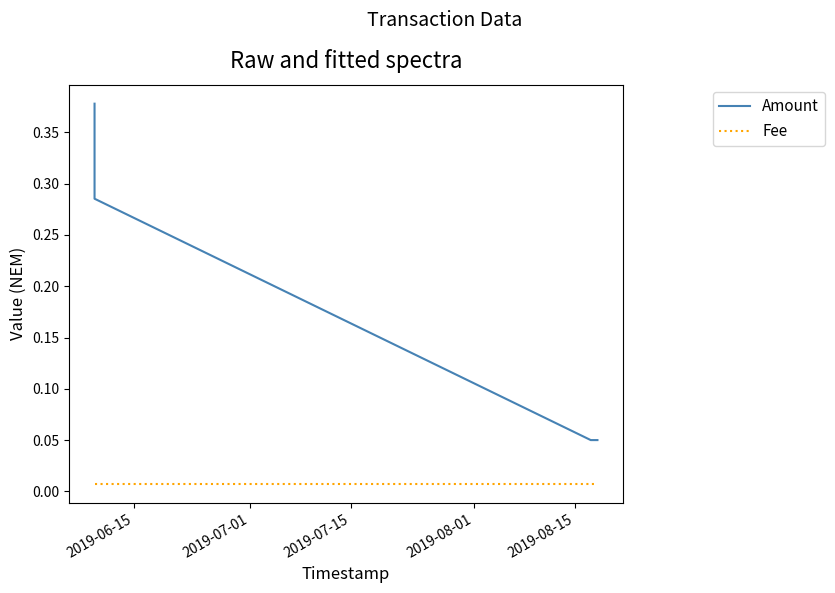

What is the sum of all Amount values?

0.8